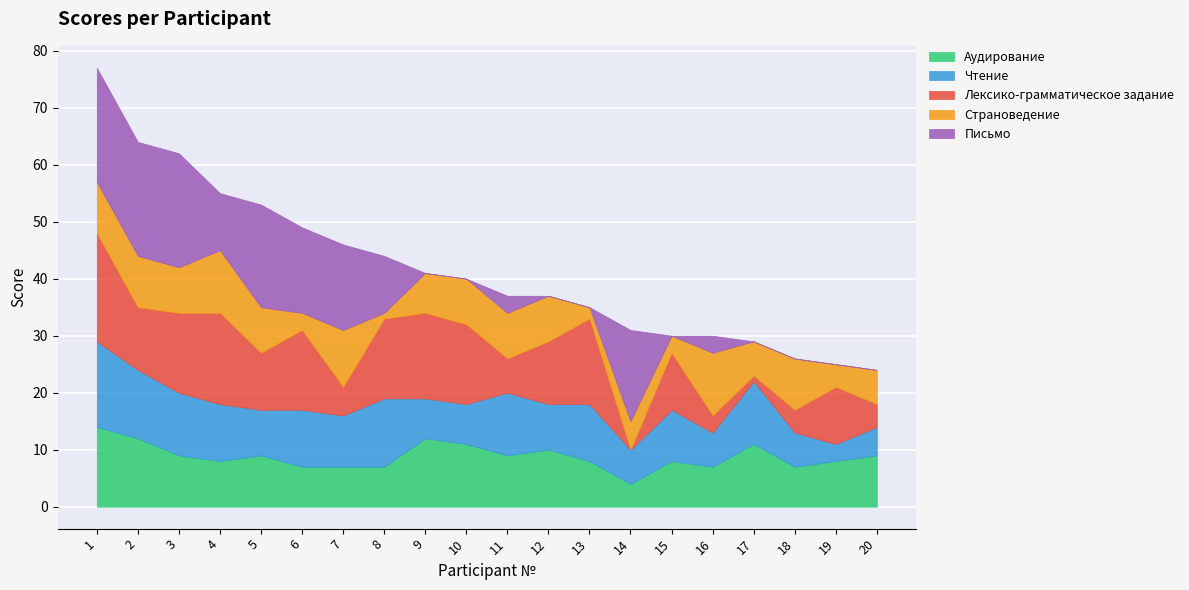

Which series ends up on top after the final intersection of Чтение and Страноведение?

Страноведение